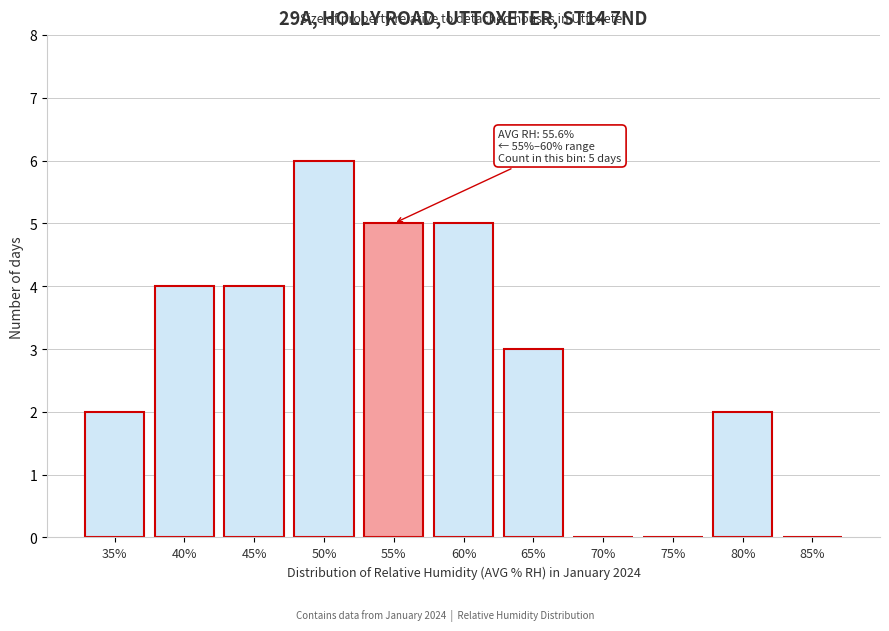

Reading left to right, transcribe all the data shown in this chart.

35%=2	40%=4	45%=4	50%=6	55%=5	60%=5	65%=3	70%=0	75%=0	80%=2	85%=0